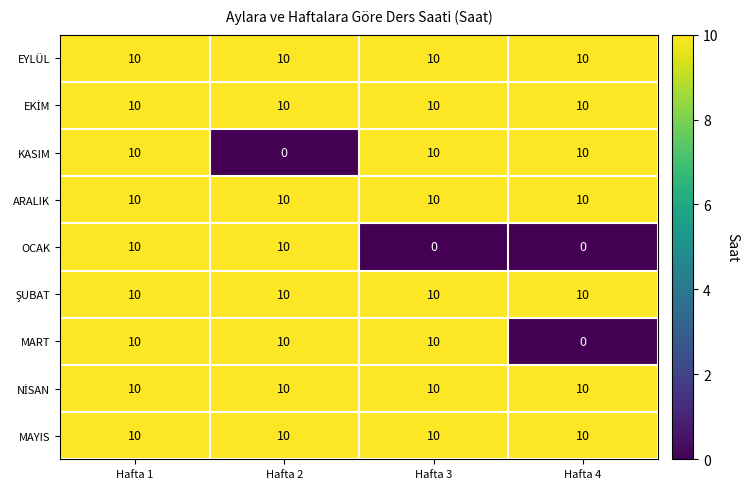

Count the number of data series in this chart.

9